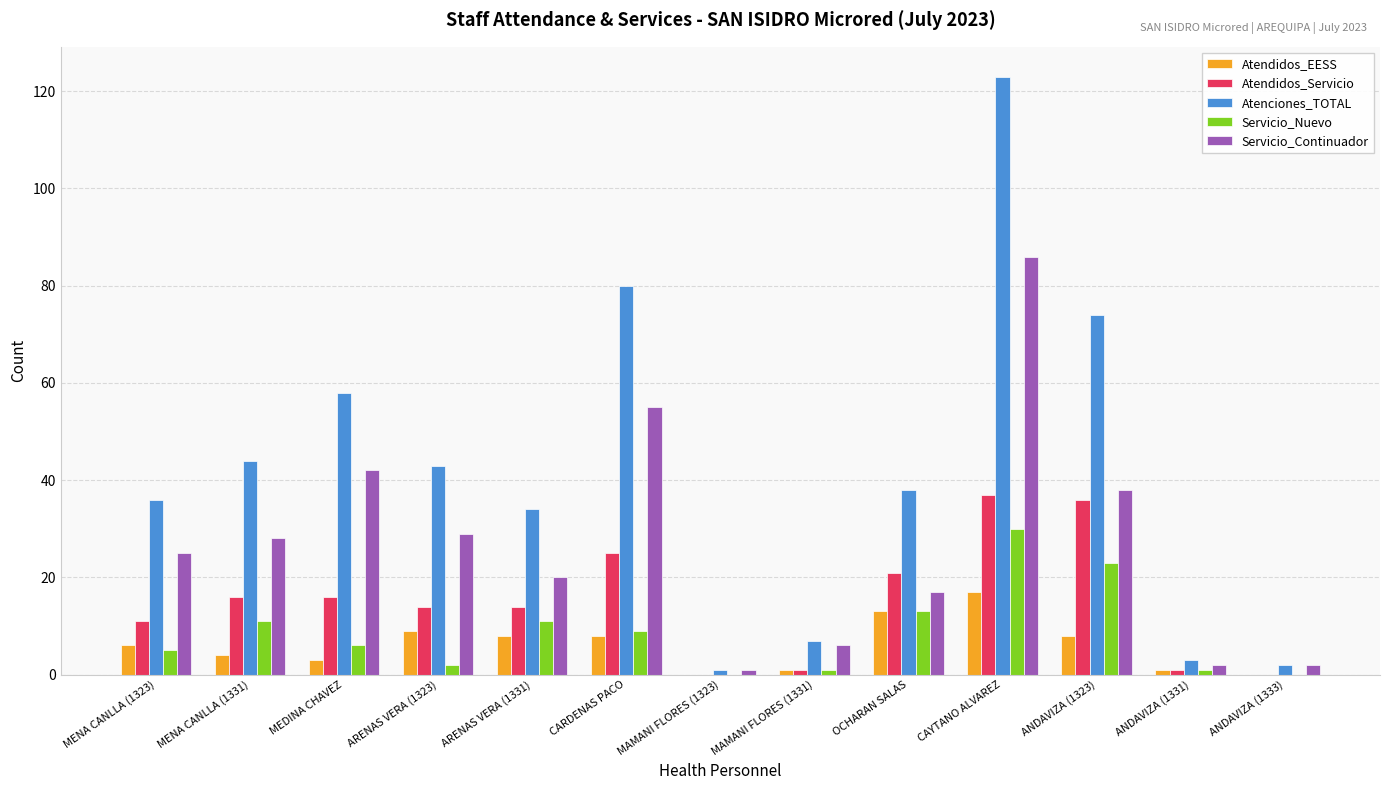

Which series has the largest total across all categories?

Atenciones_TOTAL